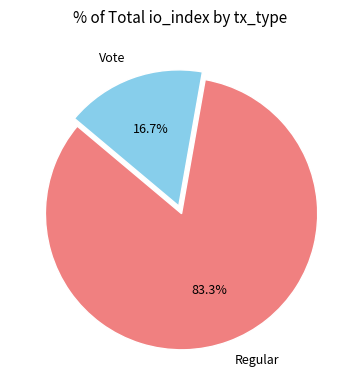

Is it true that Regular is 83% of the pie?

True